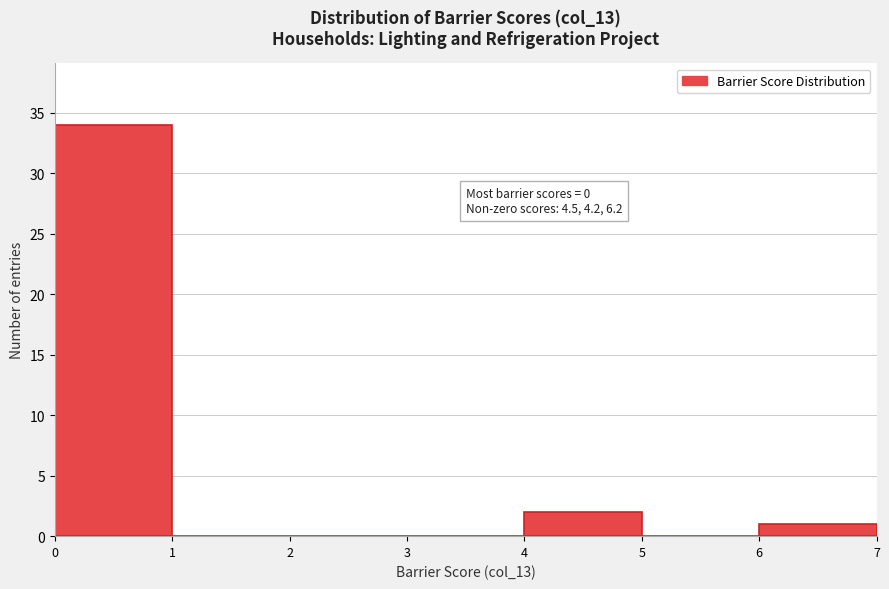

Which range on the x-axis has the tallest bar?

0 to 1